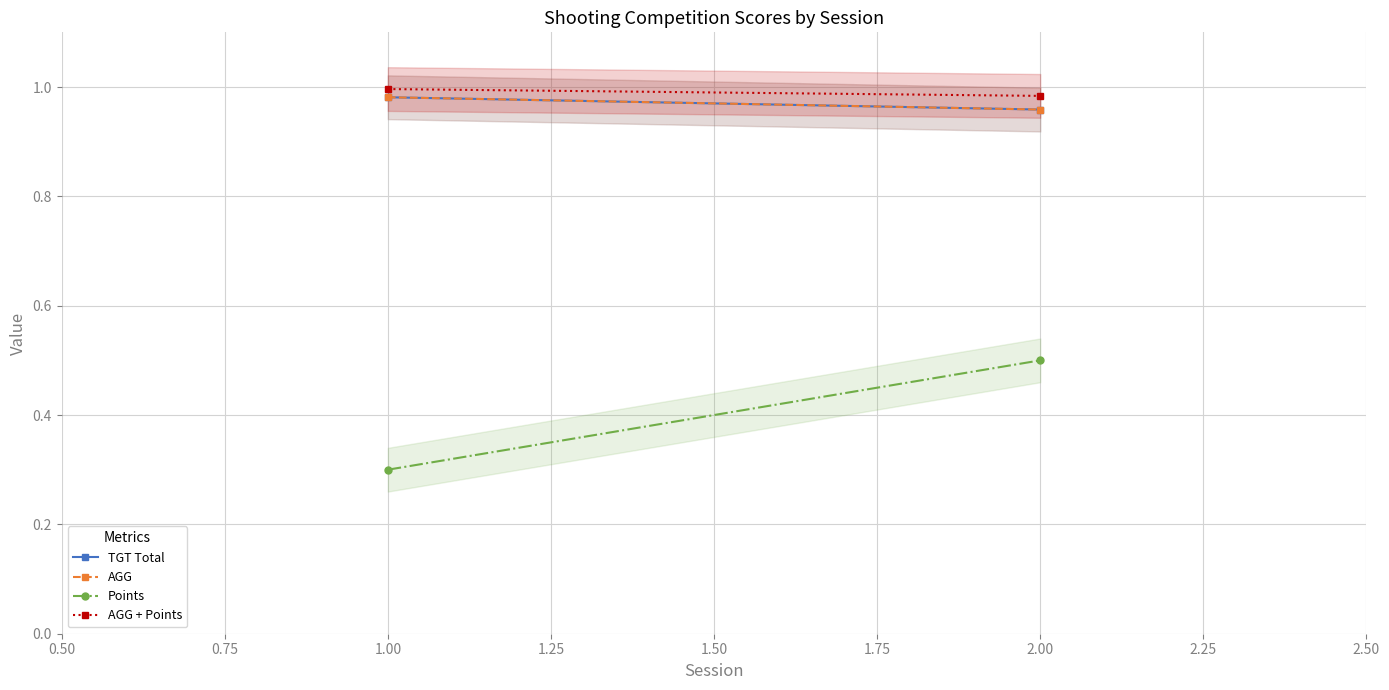

How many categories are shown in the chart?

2